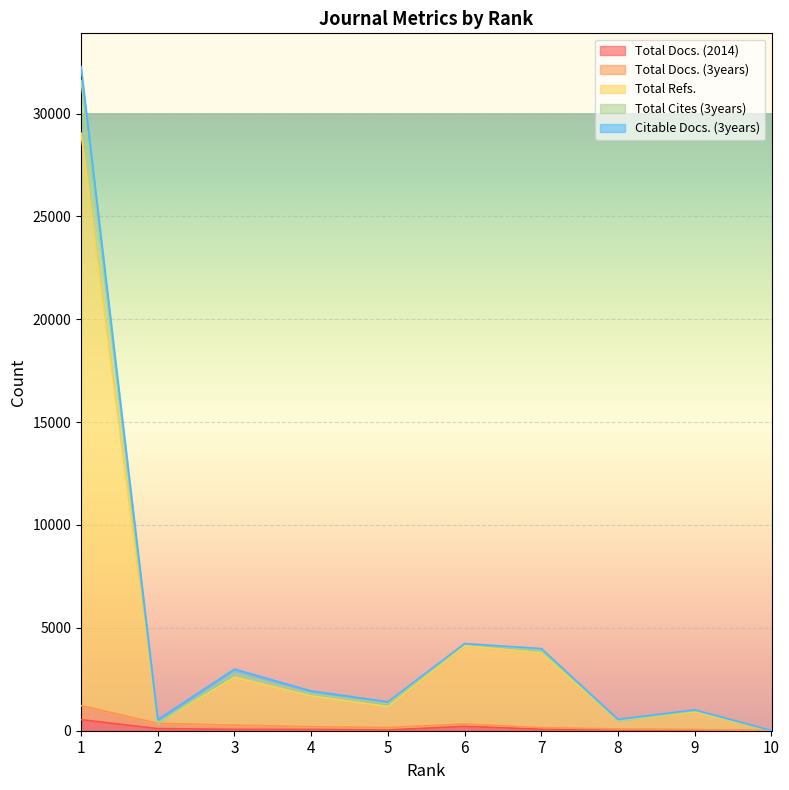

Where is the first local minimum for Total Docs. (3years)?

5